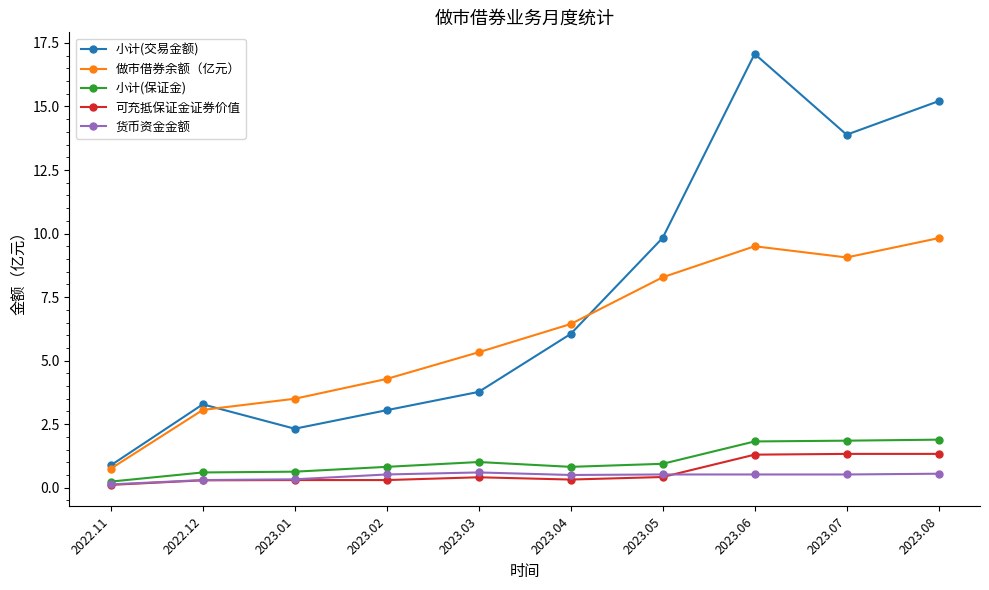

Does the chart have visible grid lines?

No